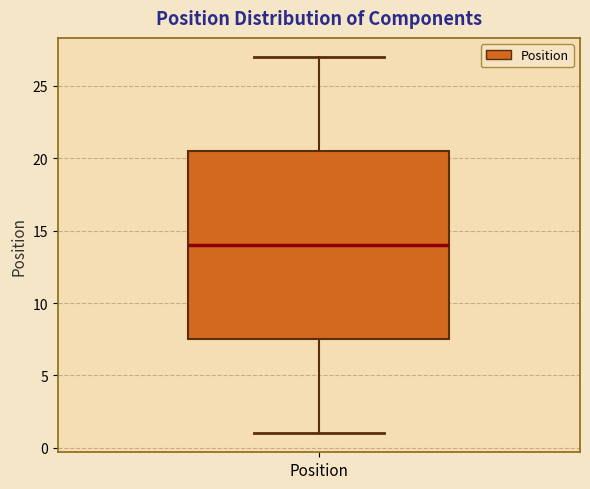

Read this box plot against the y-axis: the position of the median line, the range covered by the box, and the ends of both whiskers. The values are not printed on the chart, so give them approximately, as read against the axis.

median 14.0, box 7.5 to 20.5, whiskers 1.0 to 27.0